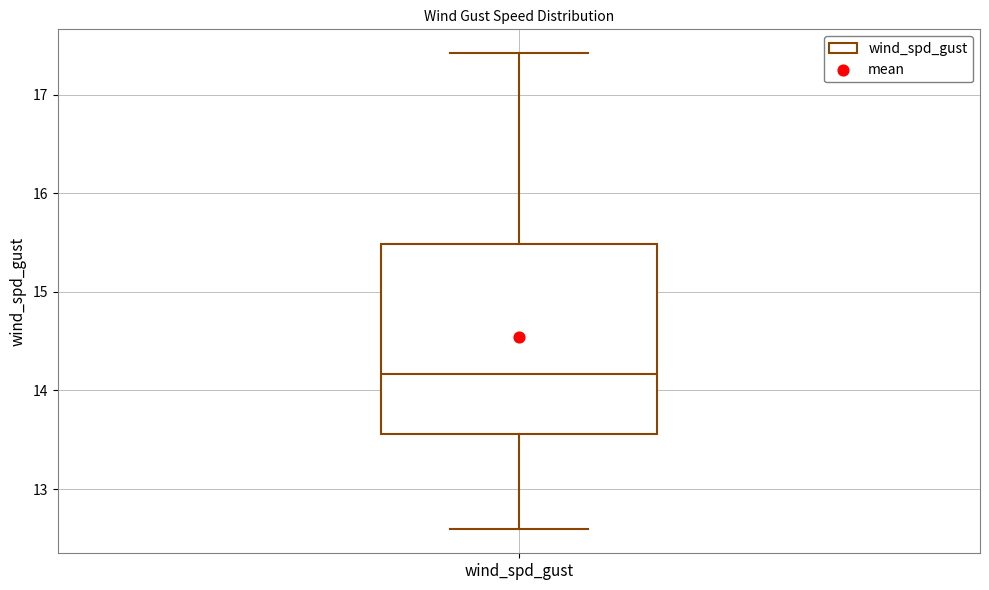

Where does the median line of the box for wind_spd_gust sit on the y-axis? The values are not printed on the chart, so give them approximately, as read against the axis.

14.2